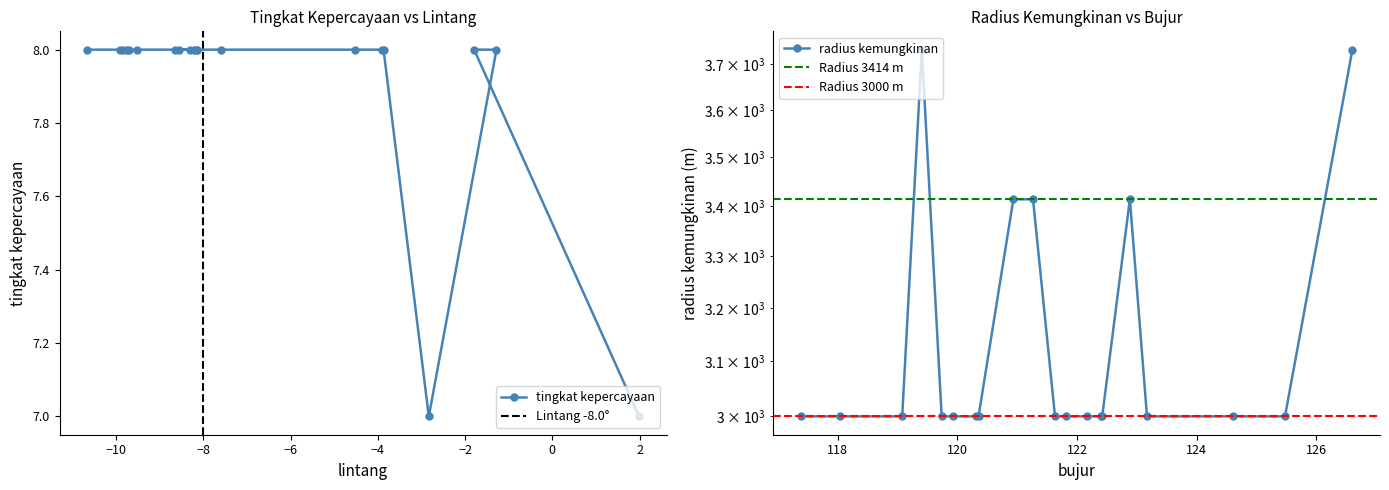

What is the approximate value at 186723?

8